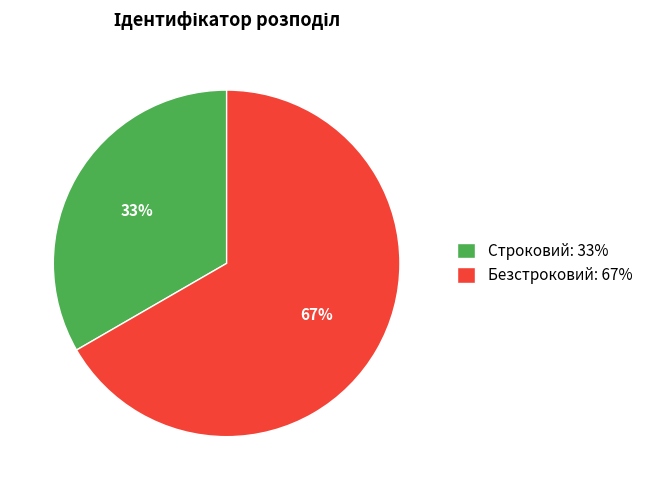

What percentage is the Безстроковий slice, to the nearest percent?

67%